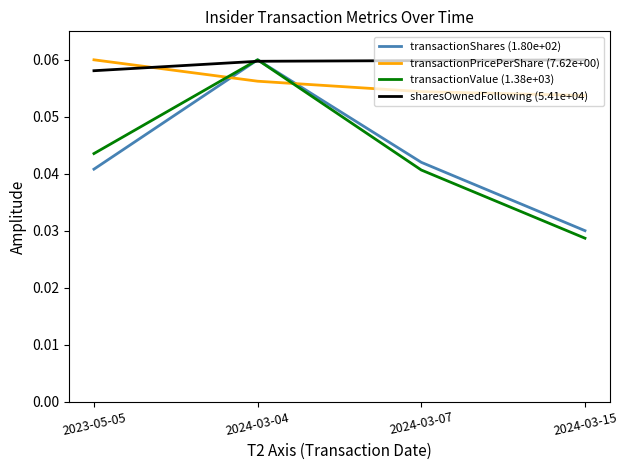

At how many categories does at least one series exceed 0?

4